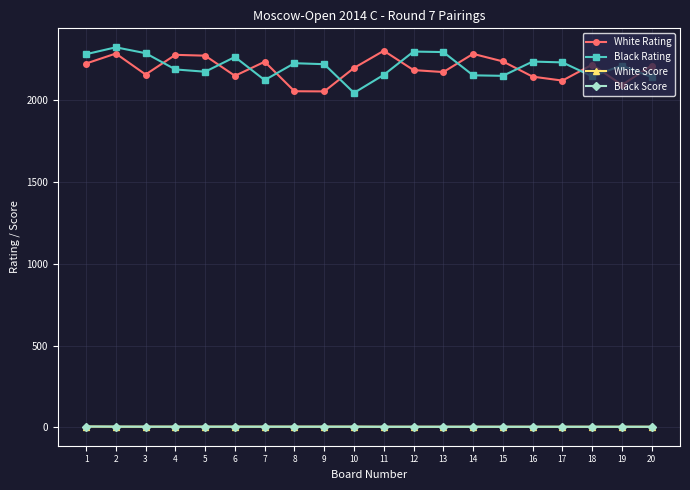

Is the value of White Score at 16 greater than the value of Black Rating at 10?

No